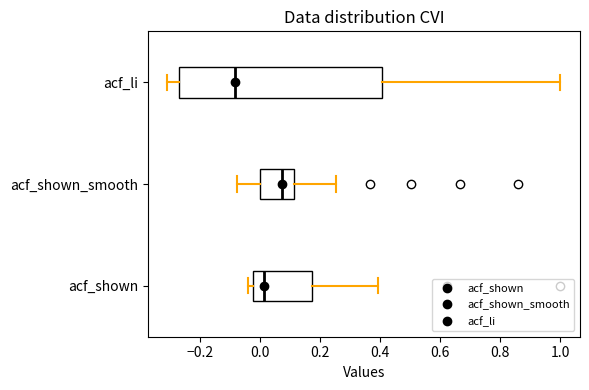

Where does the right whisker of the box for acf_shown end on the x-axis? The values are not printed on the chart, so give them approximately, as read against the axis.

0.40